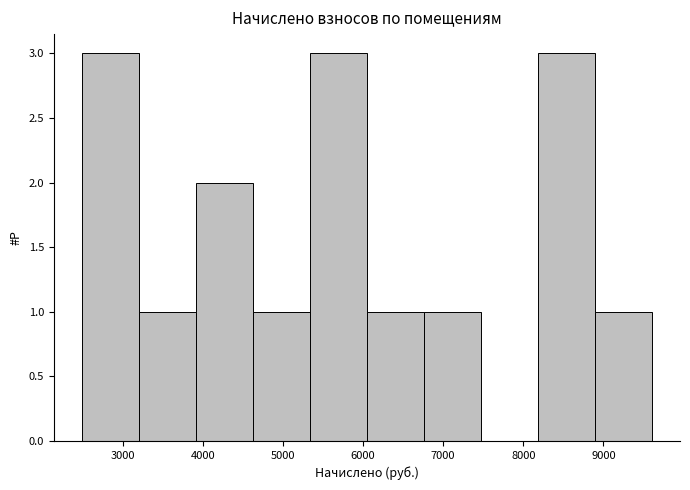

Reading left to right, transcribe this chart: for each bar, give the range it covers on the x-axis and its height. Neither the bar edges nor the heights are printed on the chart, so give them approximately, as read against the axes.

2500 to 3200: 3
3200 to 3900: 1
3900 to 4600: 2
4600 to 5300: 1
5300 to 6000: 3
6000 to 6800: 1
6800 to 7500: 1
7500 to 8200: 0
8200 to 8900: 3
8900 to 9600: 1